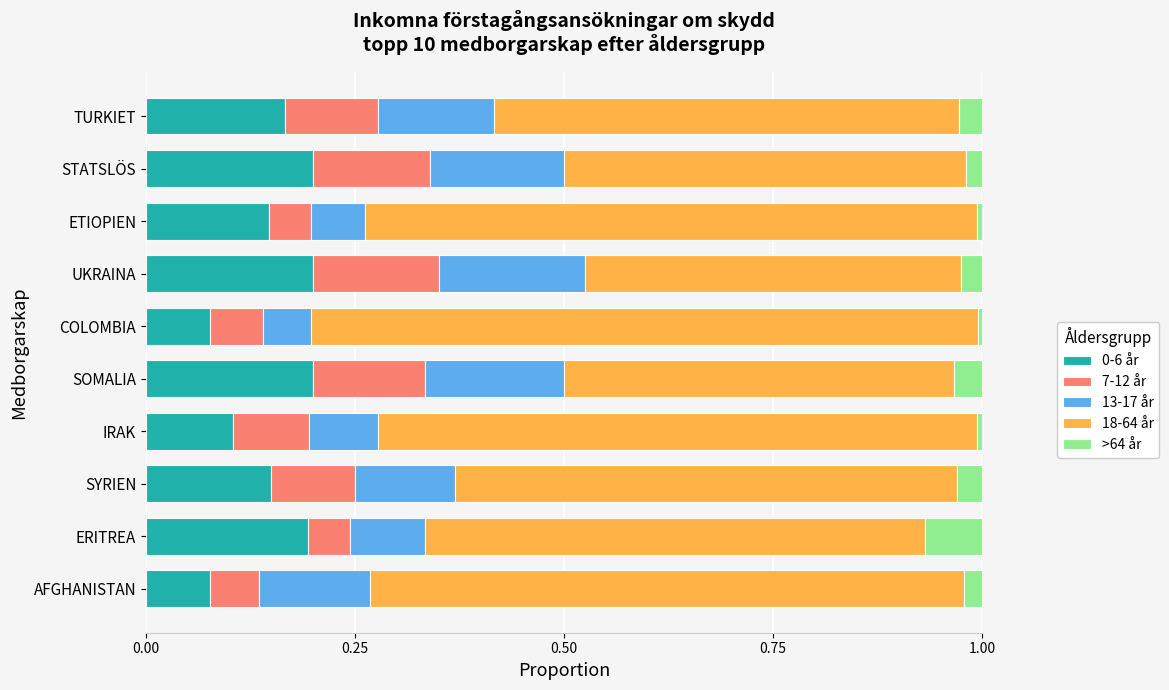

How many 0-6 år values are between 0 and 1?

10